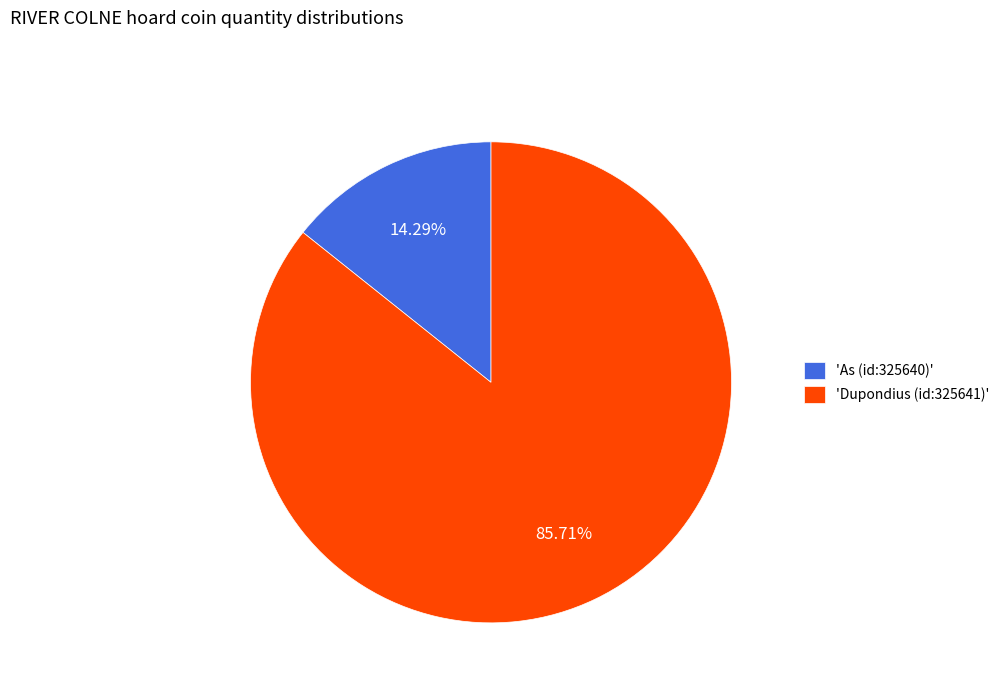

What is the smallest slice in the pie chart?

'As (id:325640)'